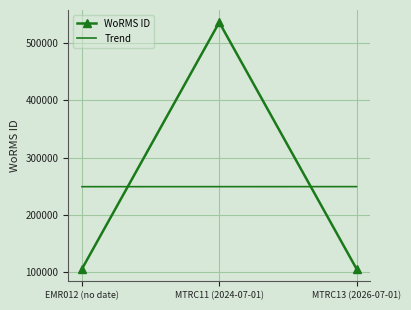

What is the difference between the Trend values at EMR012 (no date) and MTRC11 (2024-07-01)?

46.5